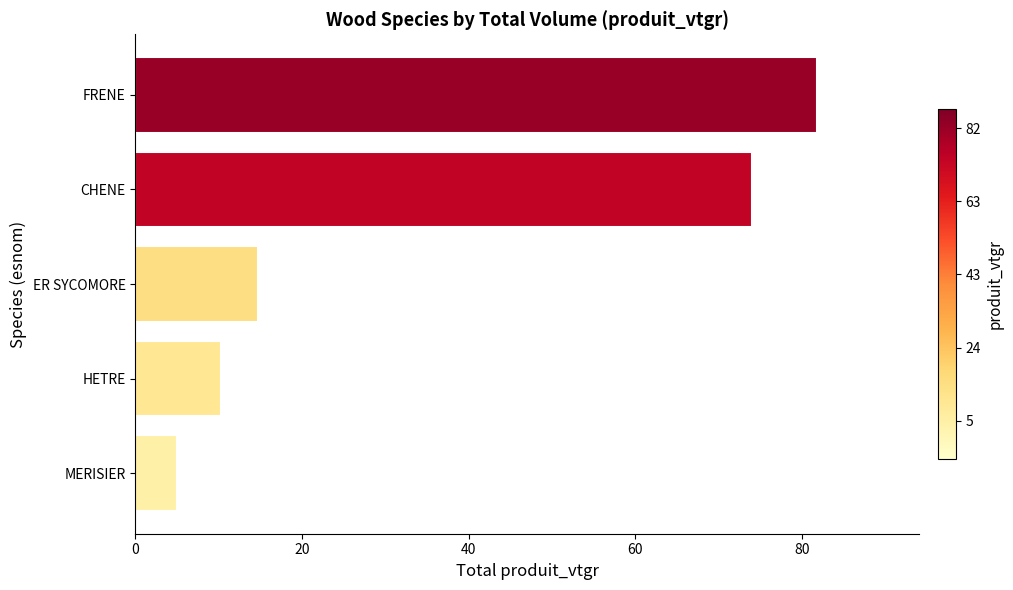

What is the sum of the values at ER SYCOMORE and MERISIER?

19.6